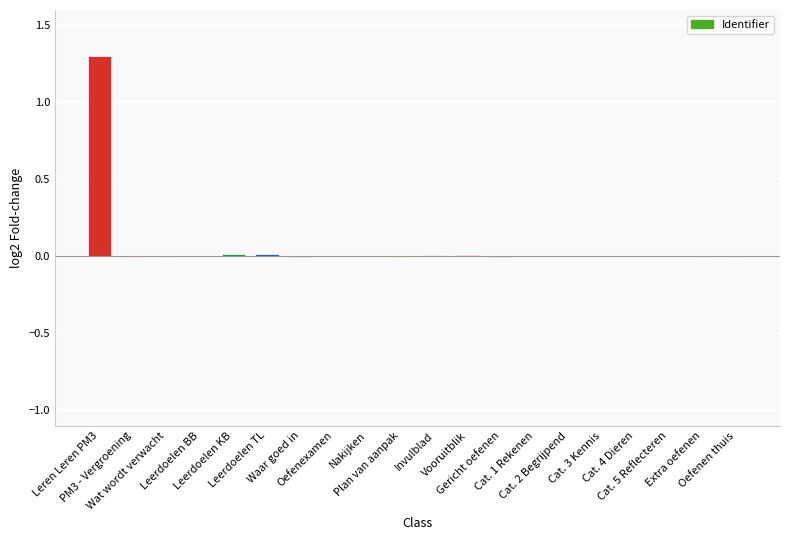

What is the maximum value shown in the chart?

1.3